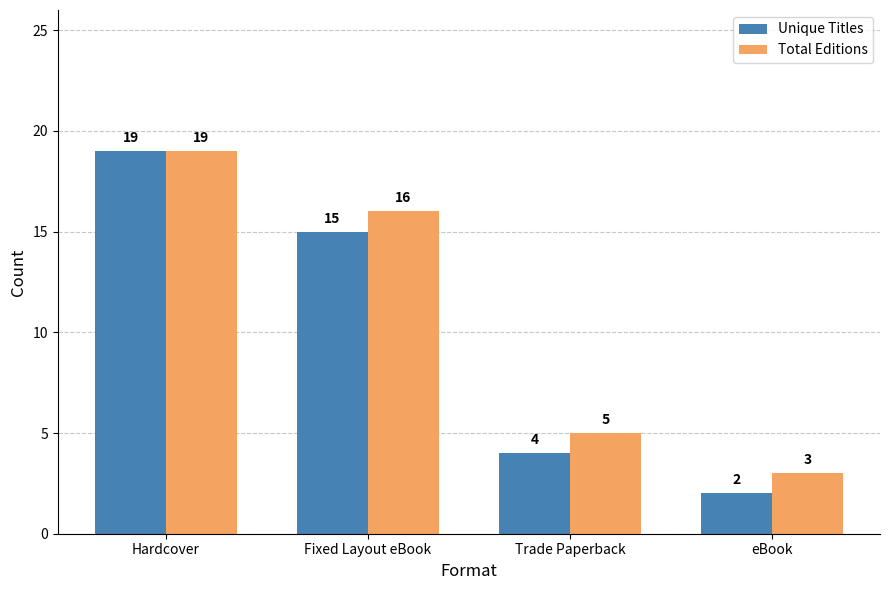

Reading left to right, what are all the values shown in this chart?

Unique Titles: 19	15	4	2
Total Editions: 19	16	5	3